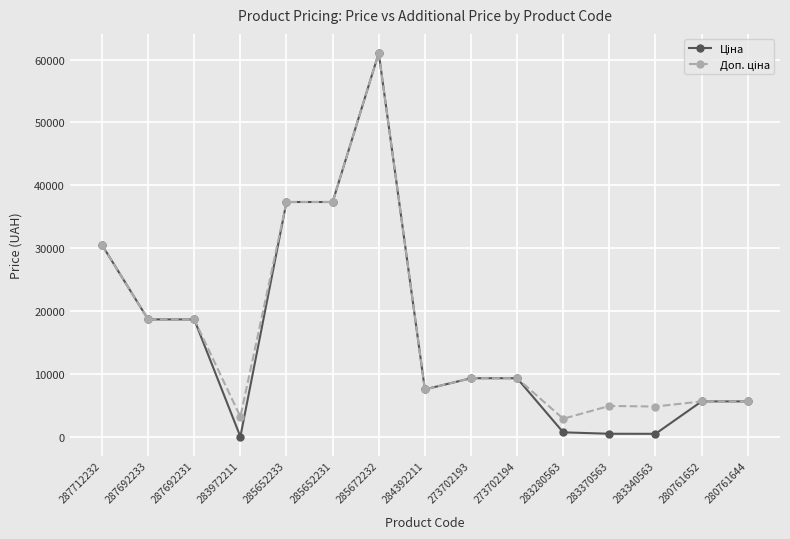

What is the greatest value displayed?

61024.7